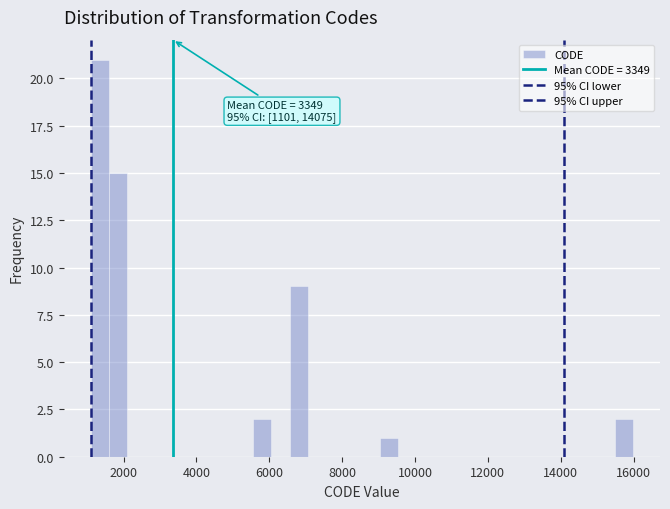

Around what value on the x-axis is the tallest bar? Give the approximate position of its centre, as read against the axis.

1400